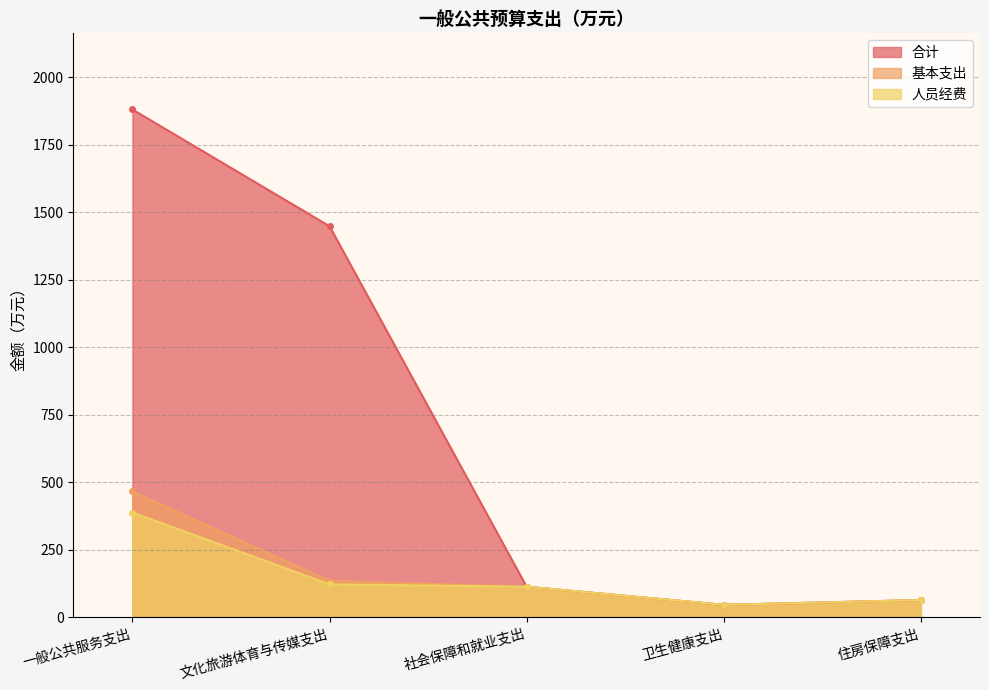

How many series are shown in this chart?

3